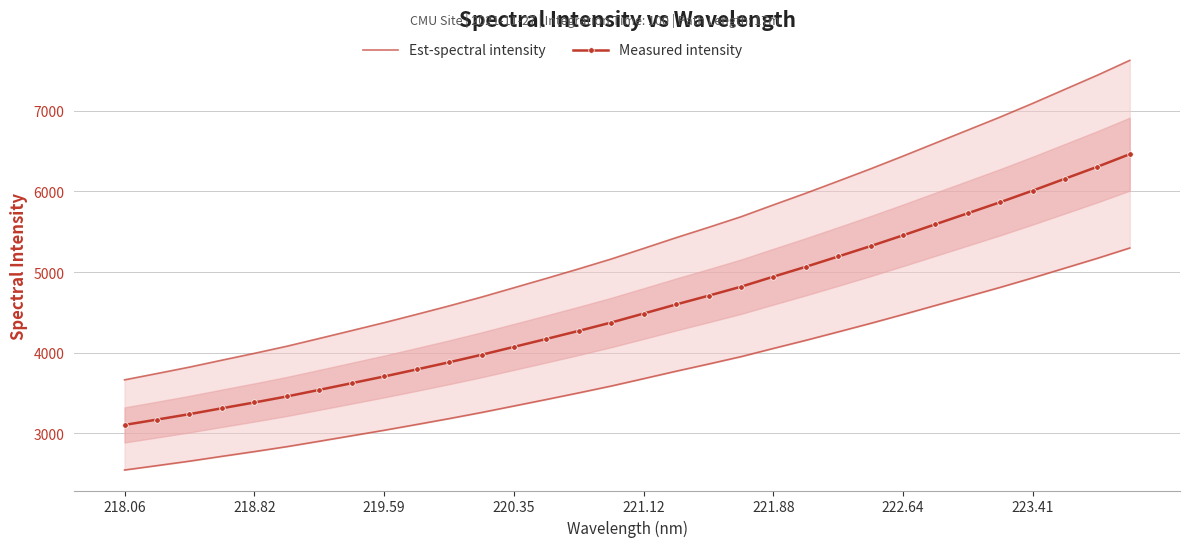

What is the highest value of the Measured intensity series?

6461.7